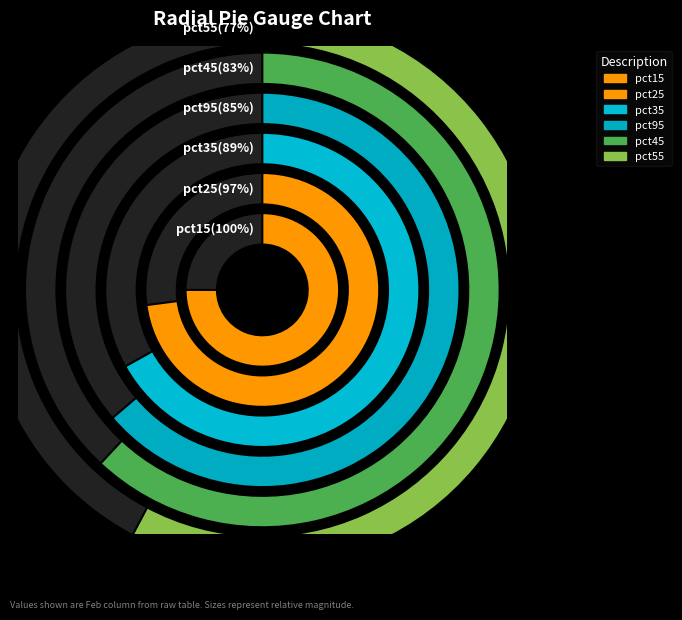

Is there a majority slice in this chart?

No